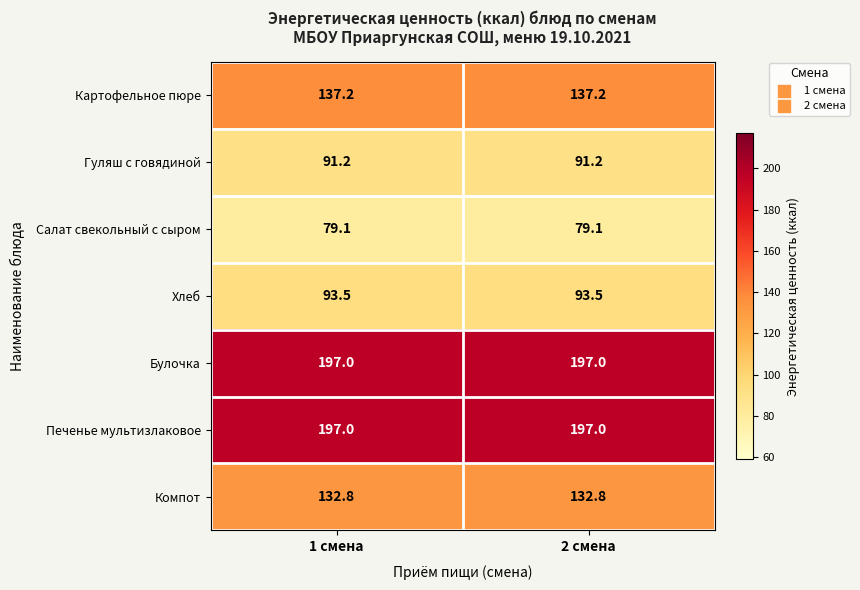

What is the spread (max minus min) of values at 1 смена?

117.9